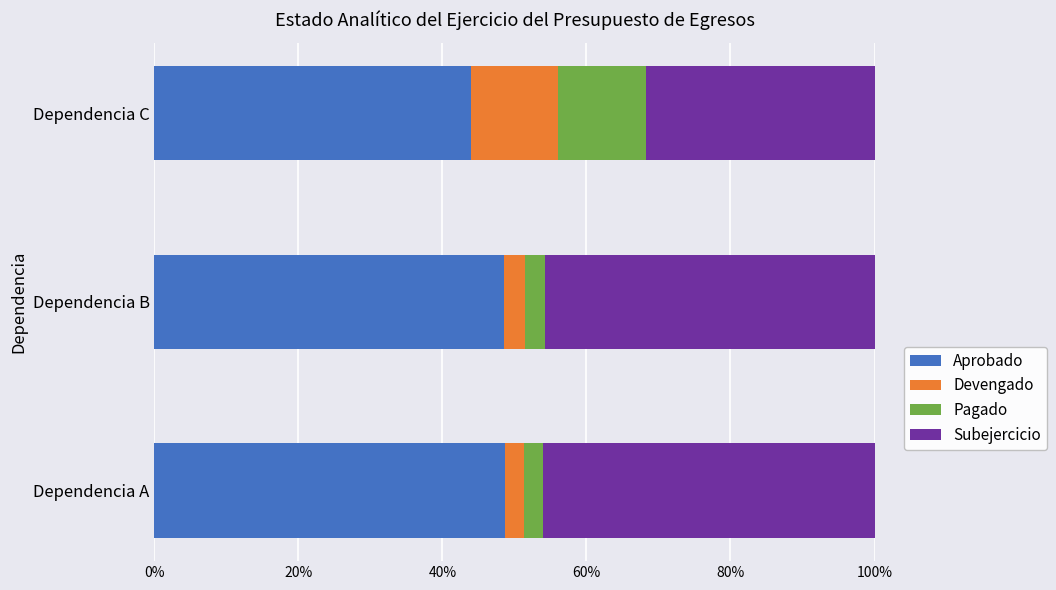

What value does the Aprobado series have at Dependencia C?

43.9